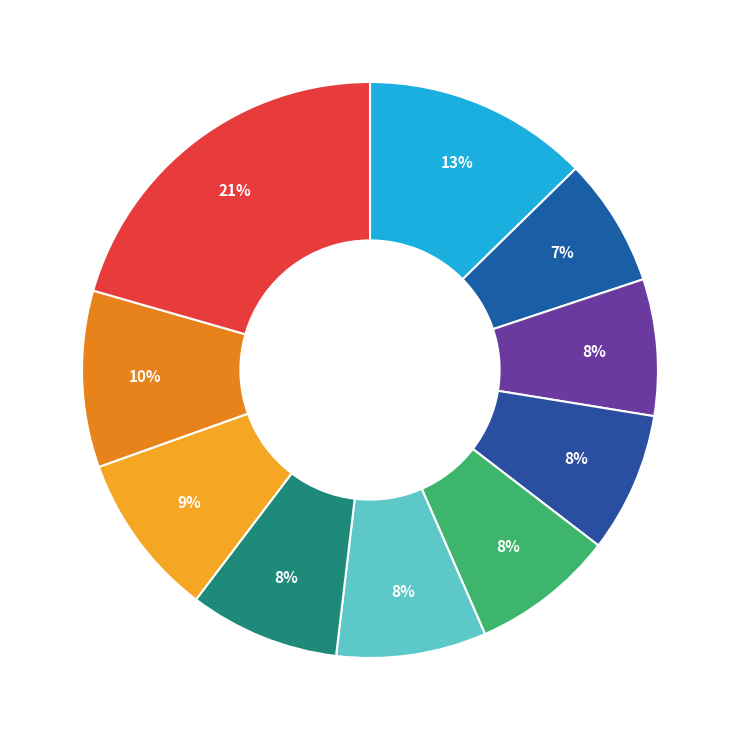

How many slices are in this pie chart?

10